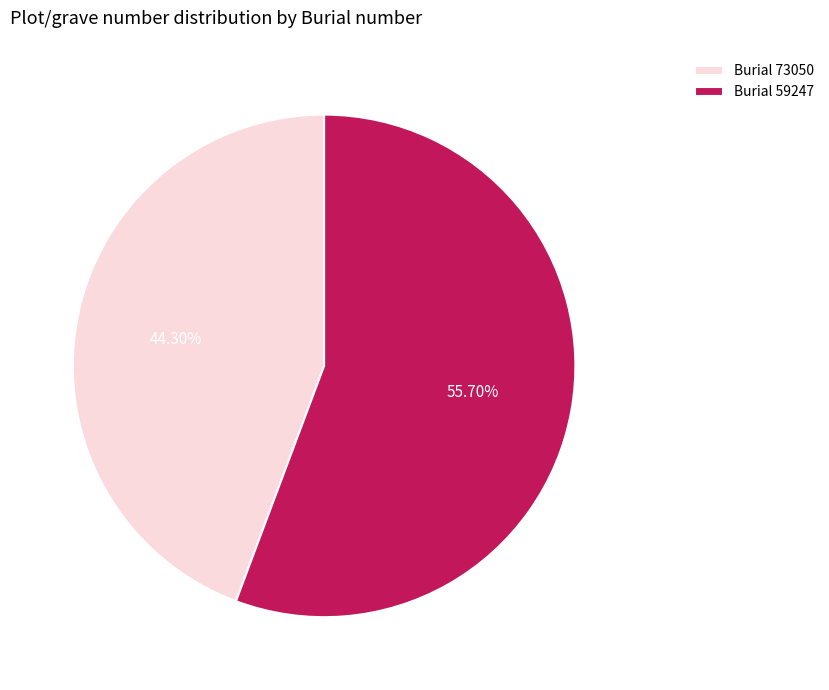

Approximately how many times larger is the value at Burial 73050 compared to Burial 59247?

0.8